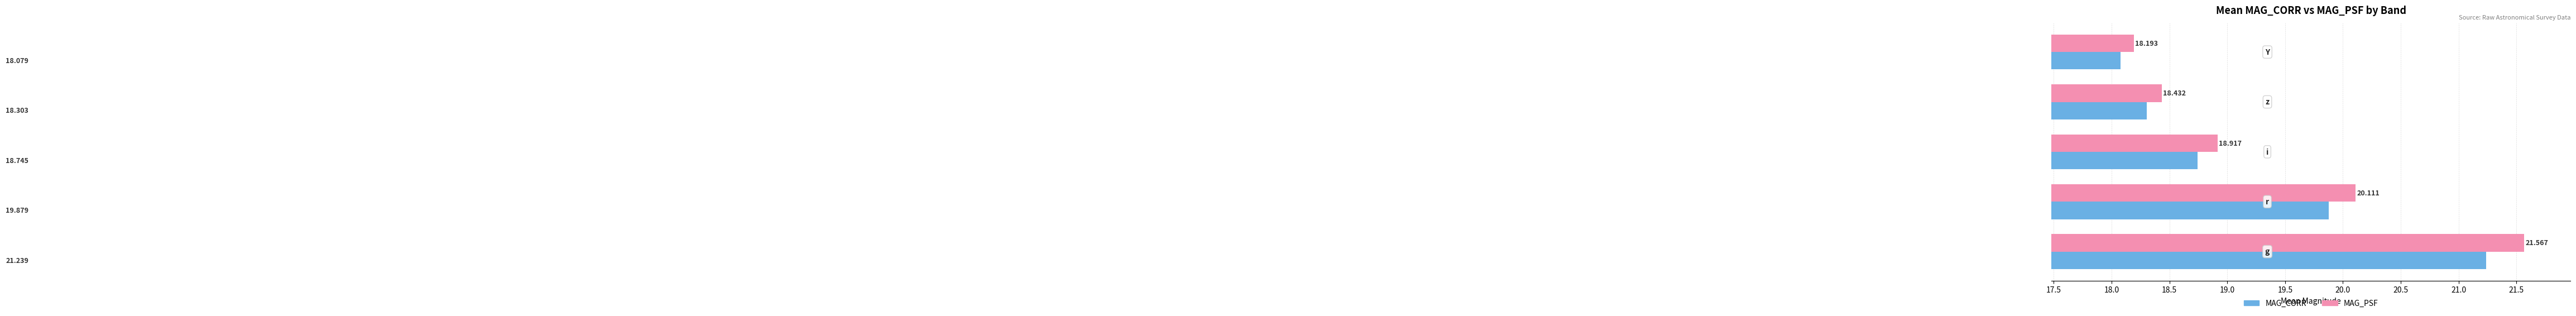

Which series has the largest range (max minus min)?

MAG_PSF